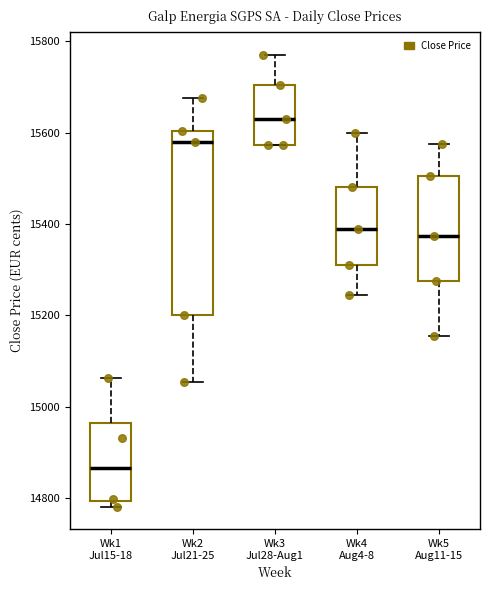

Which box's median line is the lowest?

Wk1 Jul15-18